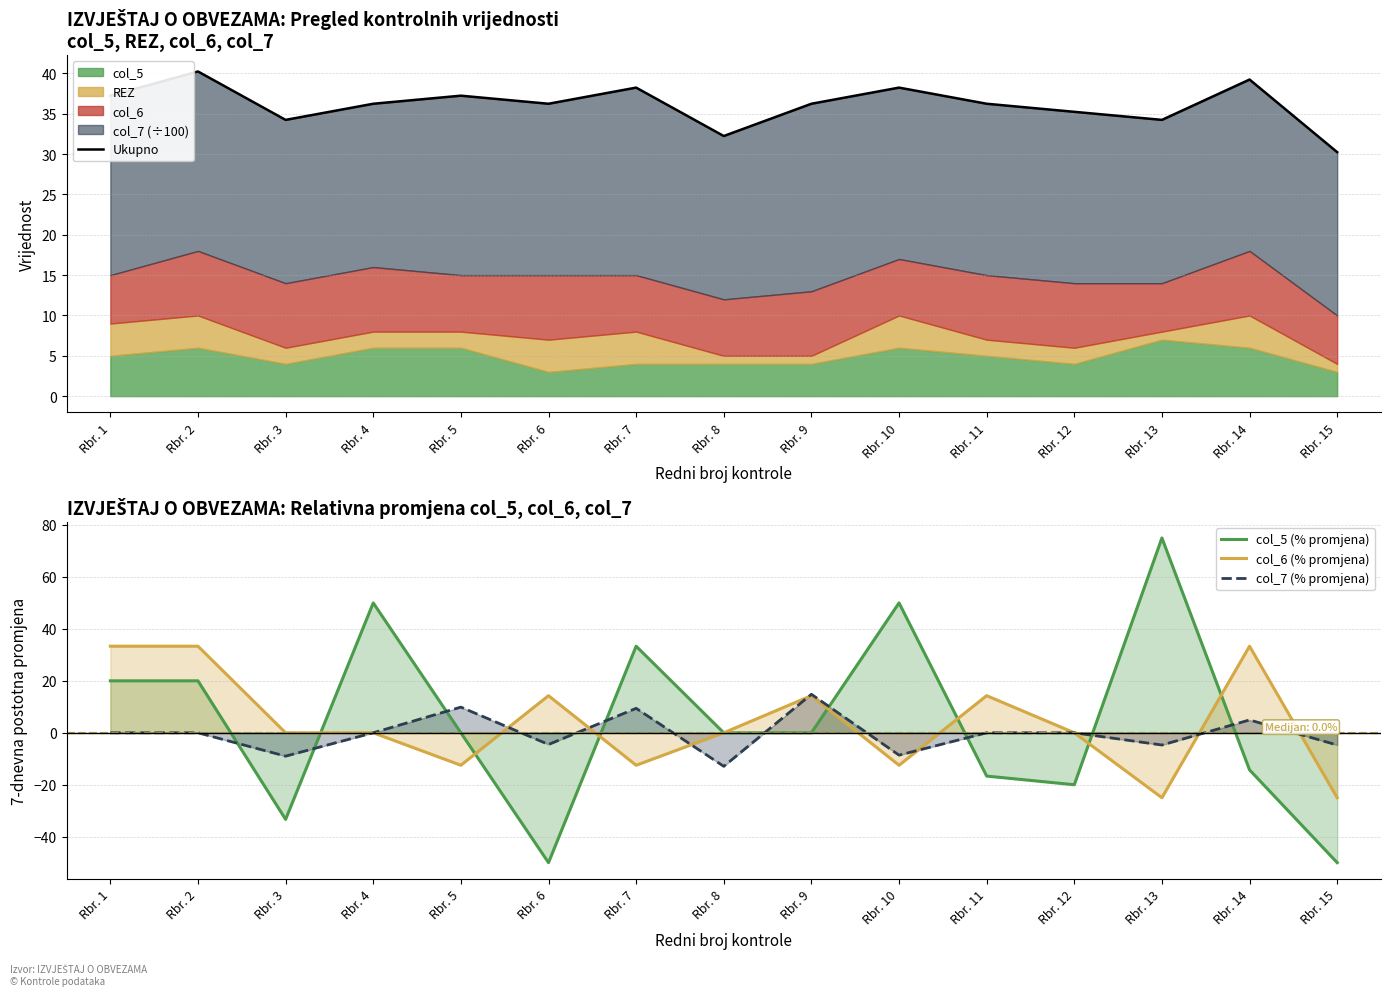

What is the maximum value for col_6 (% promjena)?

33.3